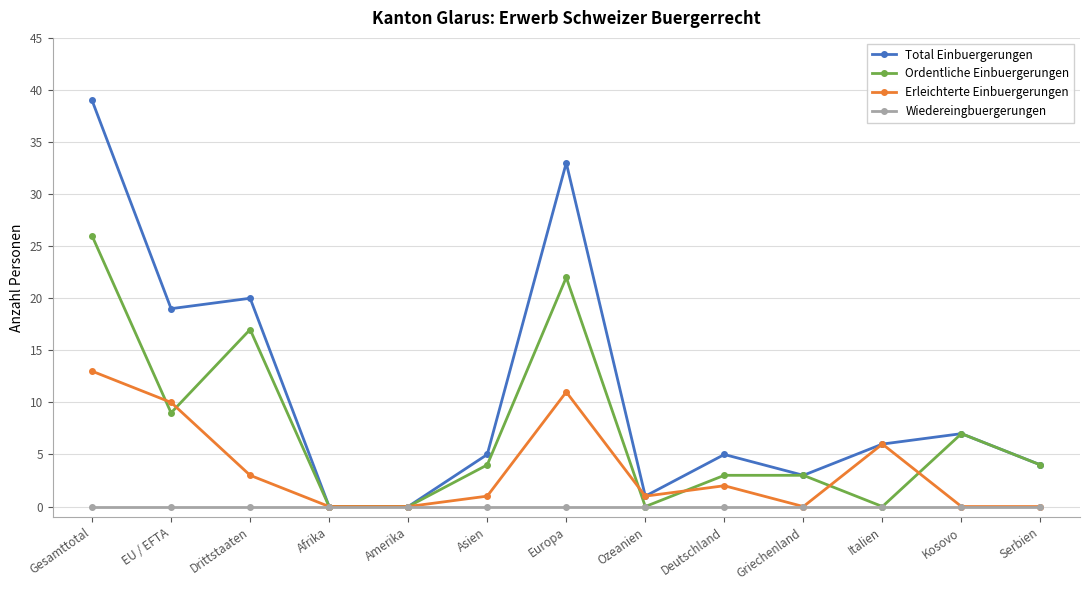

What is the difference between the second highest and minimum values in the Erleichterte Einbuergerungen series?

11